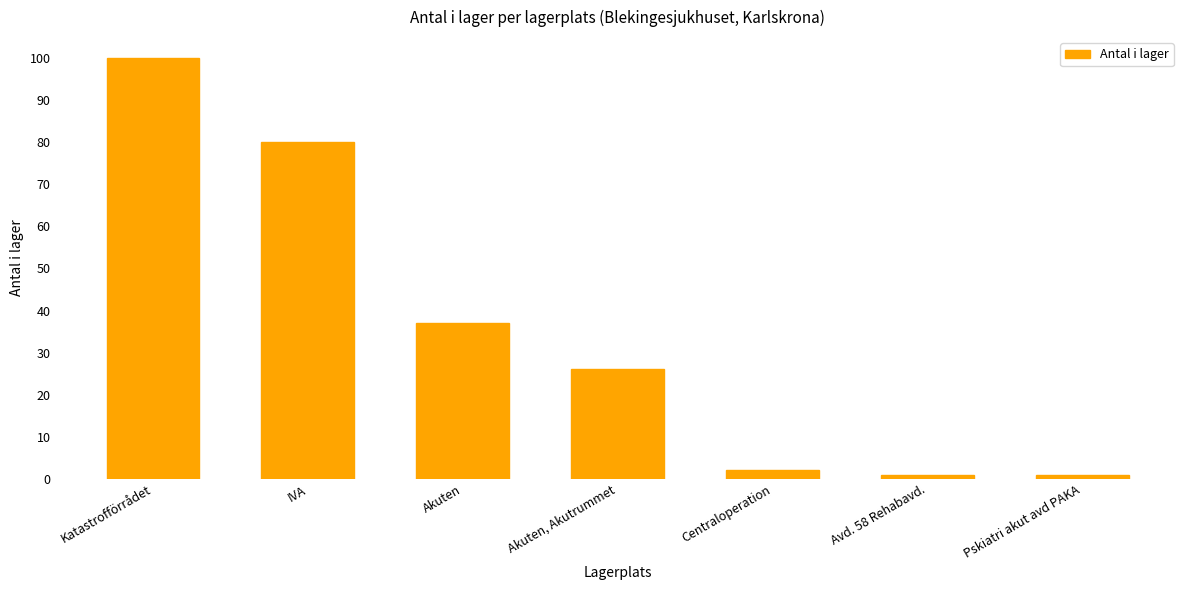

What is the label of the 4th bar from the left?

Akuten, Akutrummet